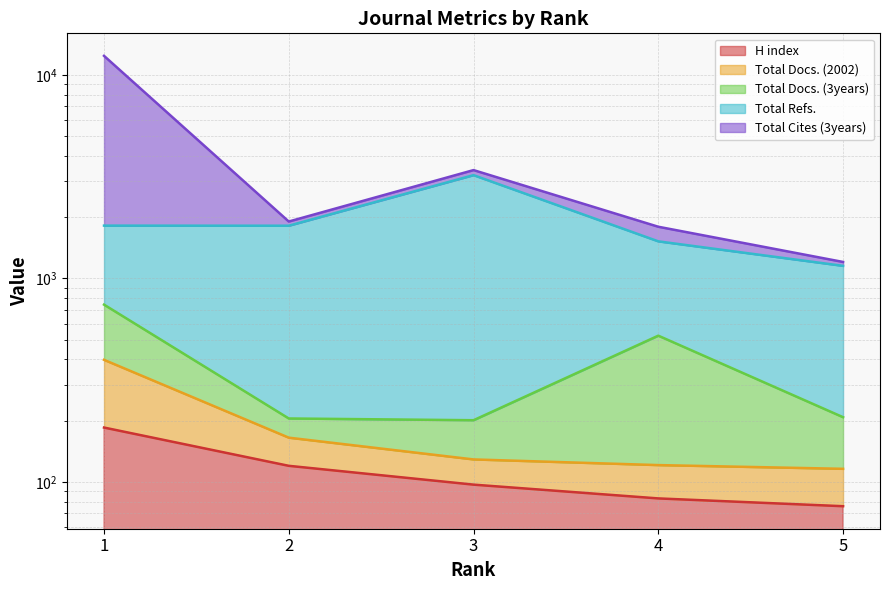

True or false: H index and Total Docs. (2002) intersect in this chart.

False